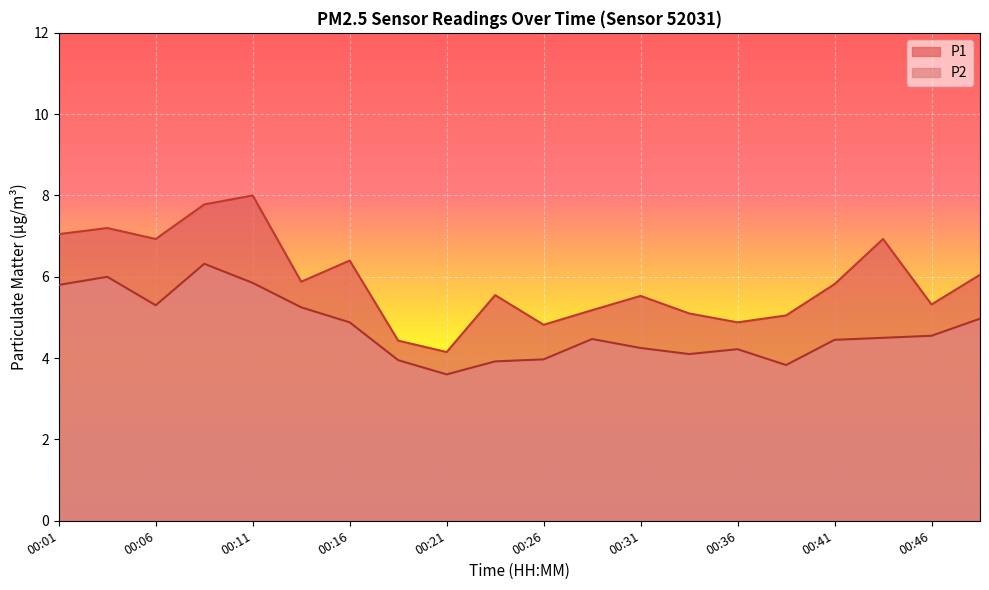

What is the minimum value for P2?

3.6